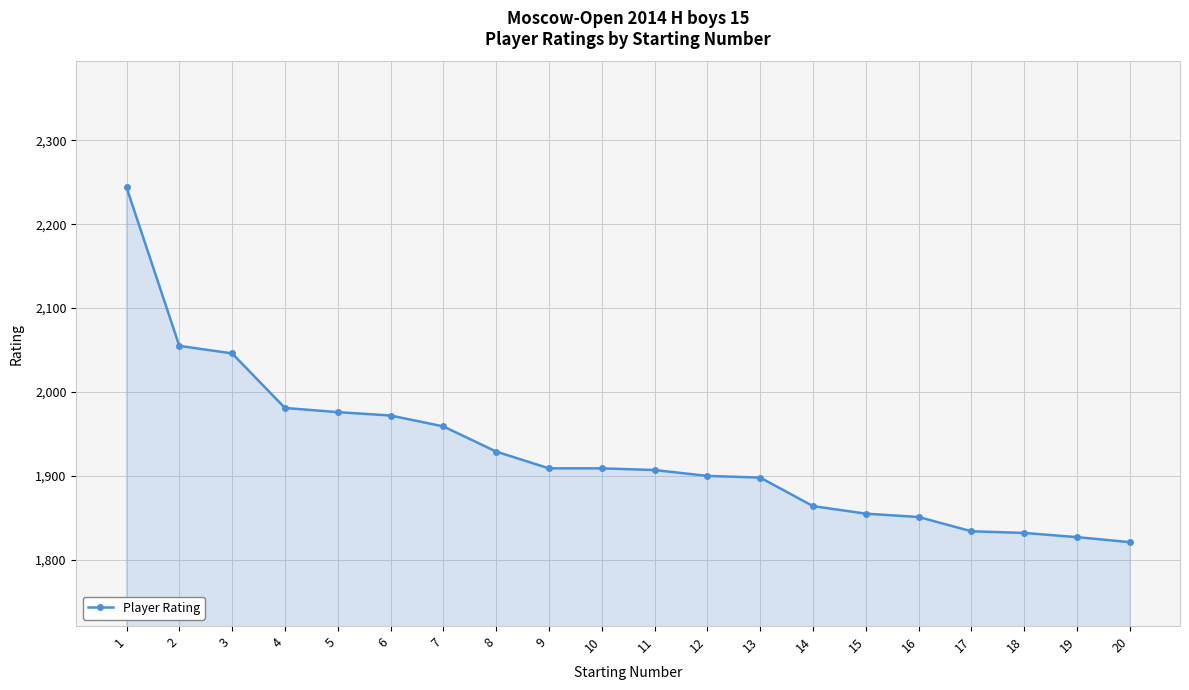

How many values are below 1909?

10